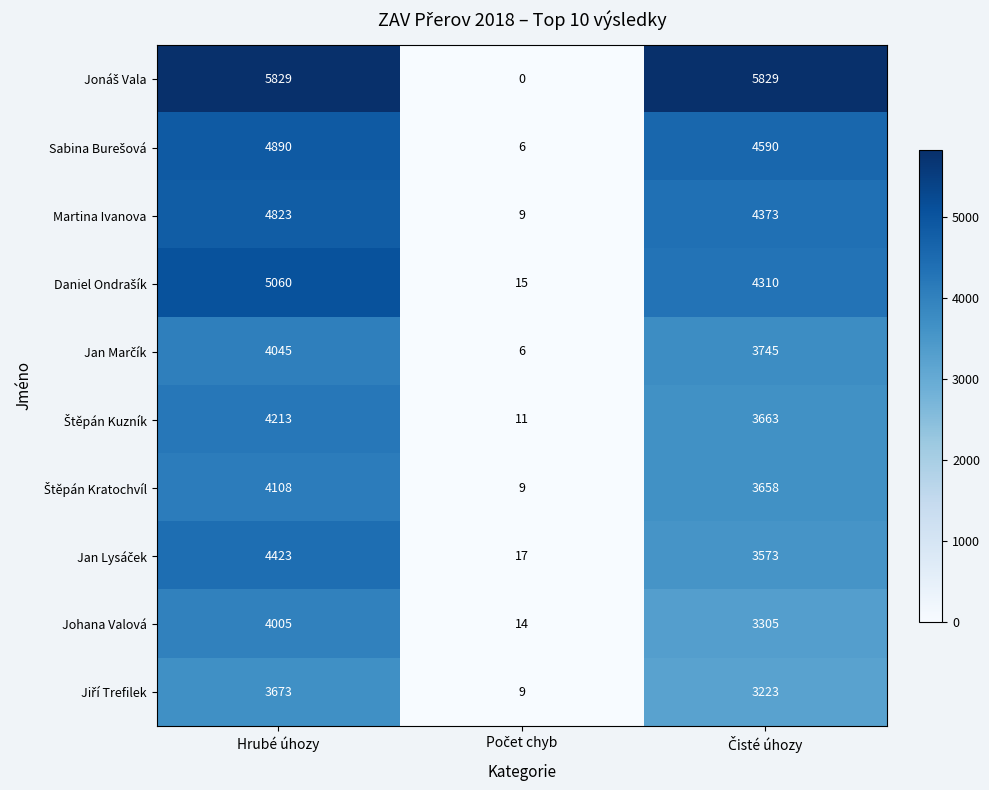

At which category is the sum across all series the highest?

Hrubé úhozy